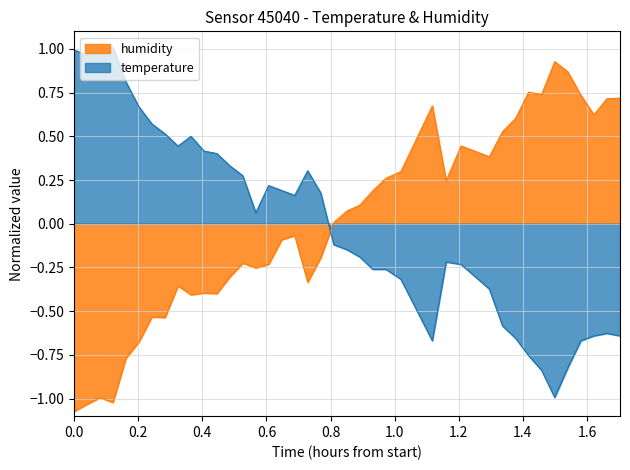

After their last crossing, which series has the higher values: temperature or humidity?

humidity